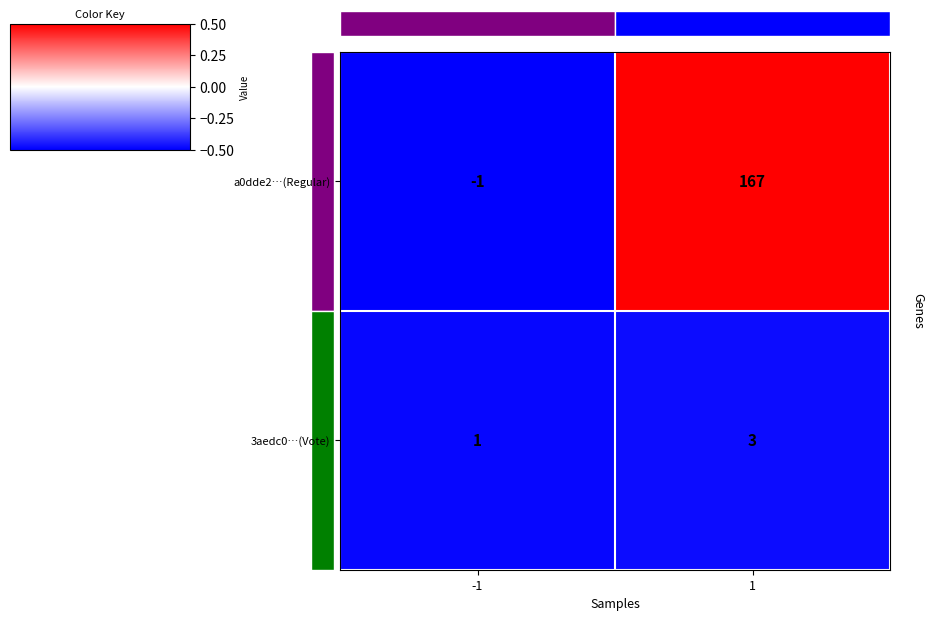

What is the difference between the maximum and minimum values in the a0dde2…(Regular) series?

168